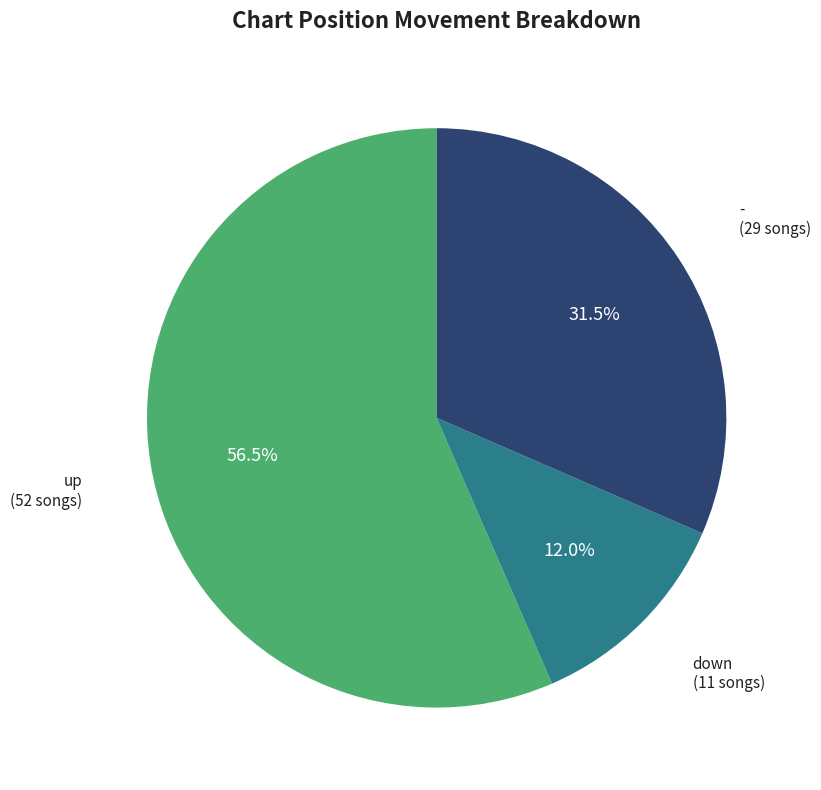

What percentage is NOT represented by -?

68.5%